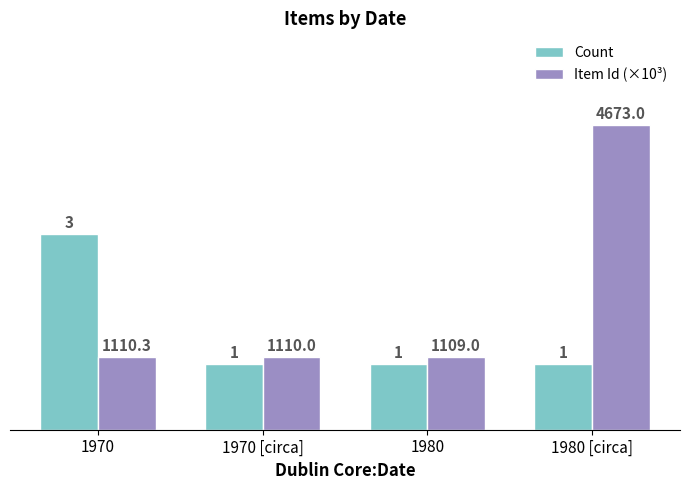

True or false: Count has a value of 1.4 at 1980.

False